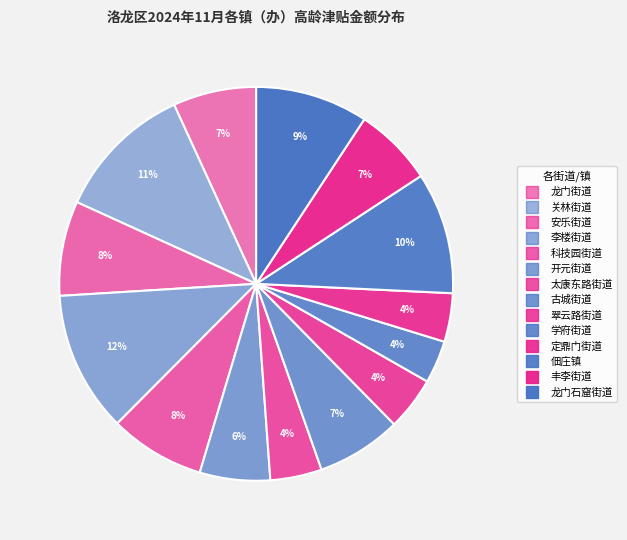

Count the number of slices in the pie.

14